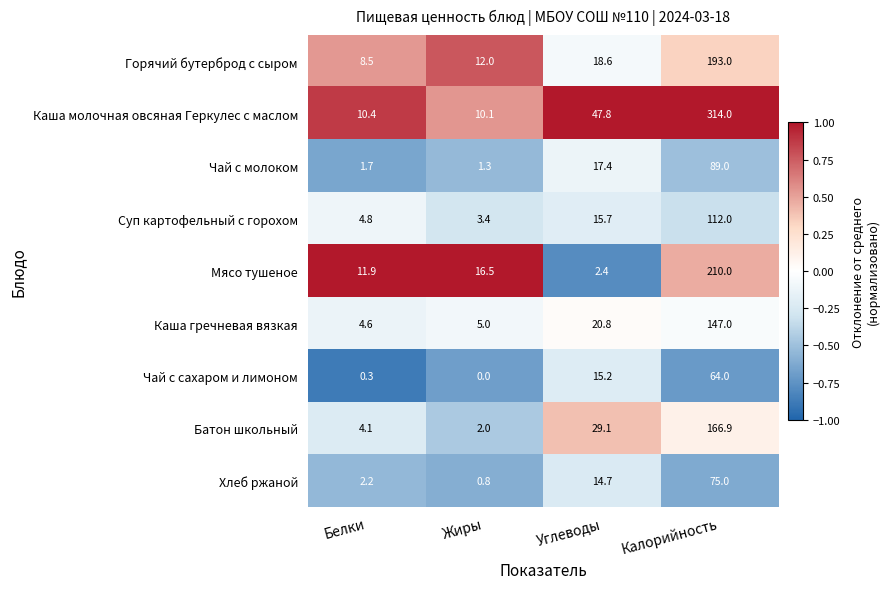

What is the maximum value shown in the chart?

314.0